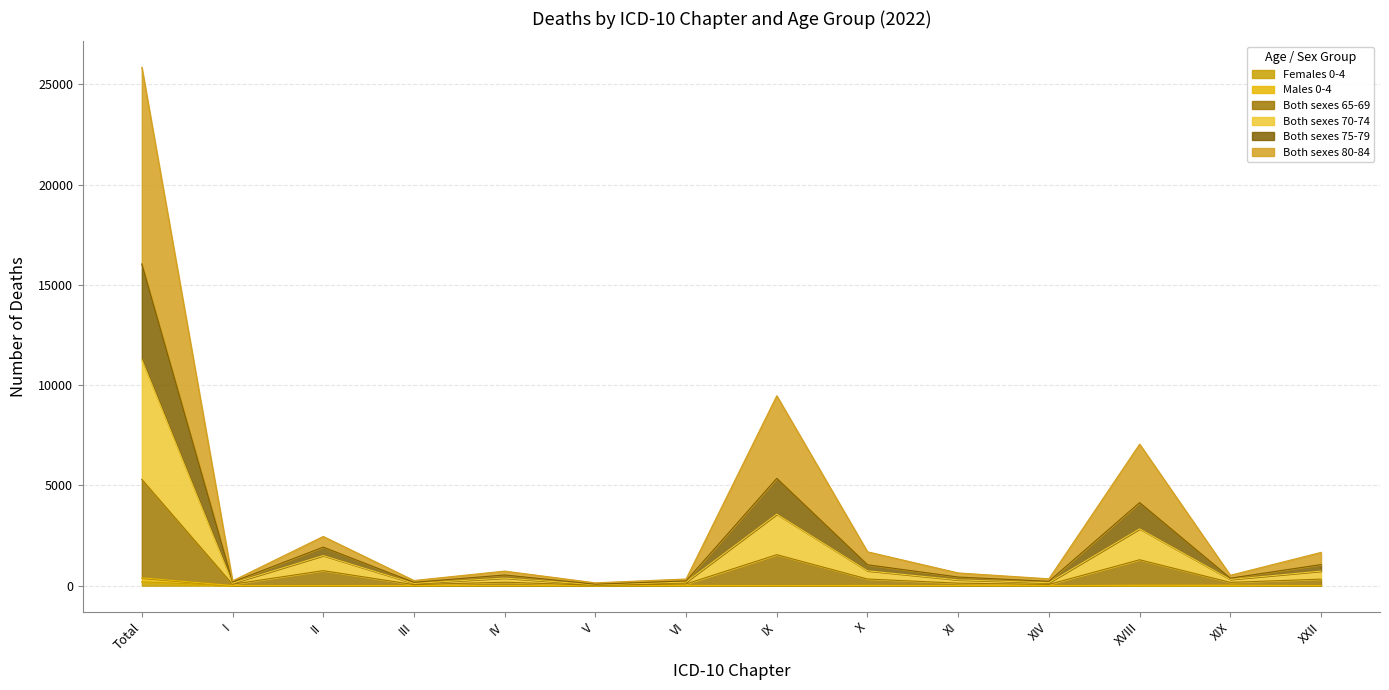

At which category is the sum across all series the highest?

Total